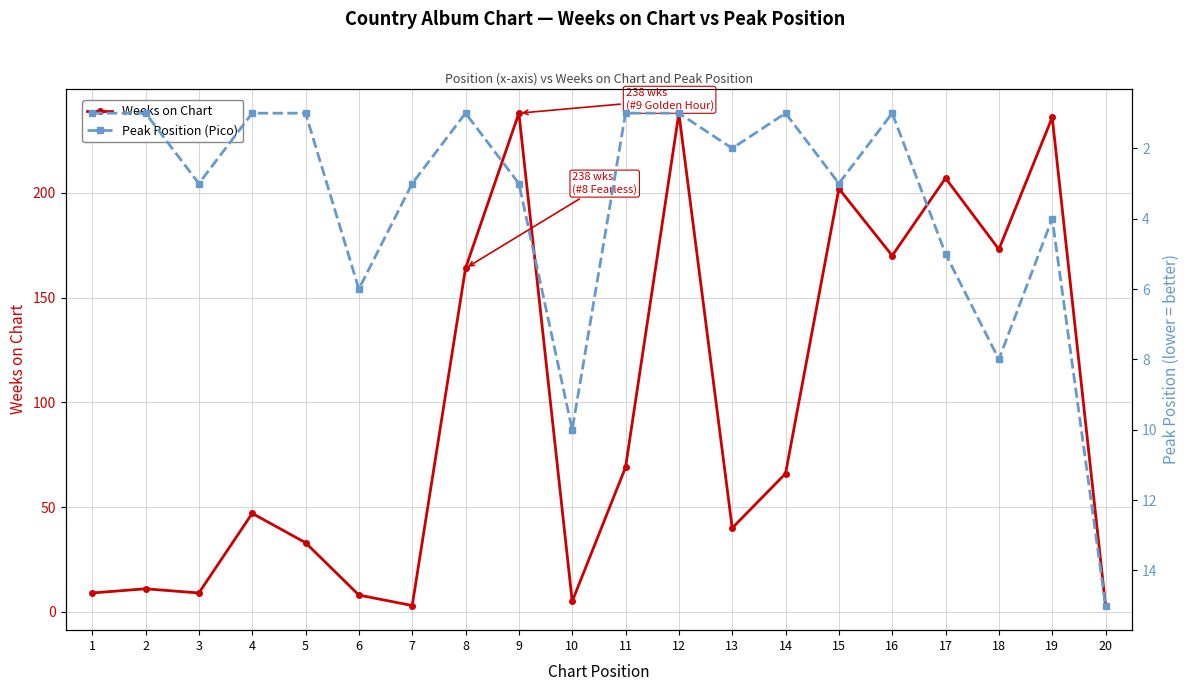

At which label does Peak Position (Pico) reach its minimum?

1